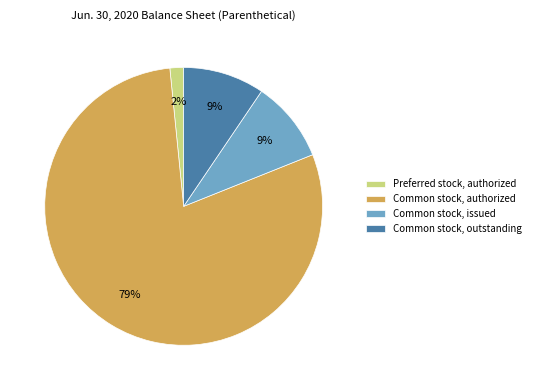

To the nearest percent, what portion does Common stock, outstanding represent?

9%